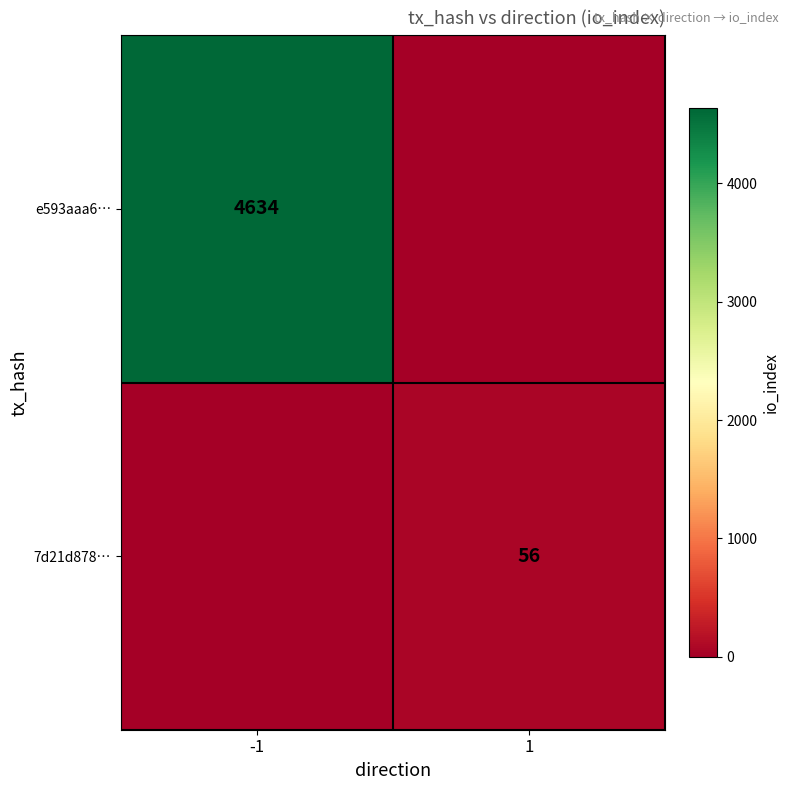

Is it true that e593aaa6… equals 2290 at -1?

False